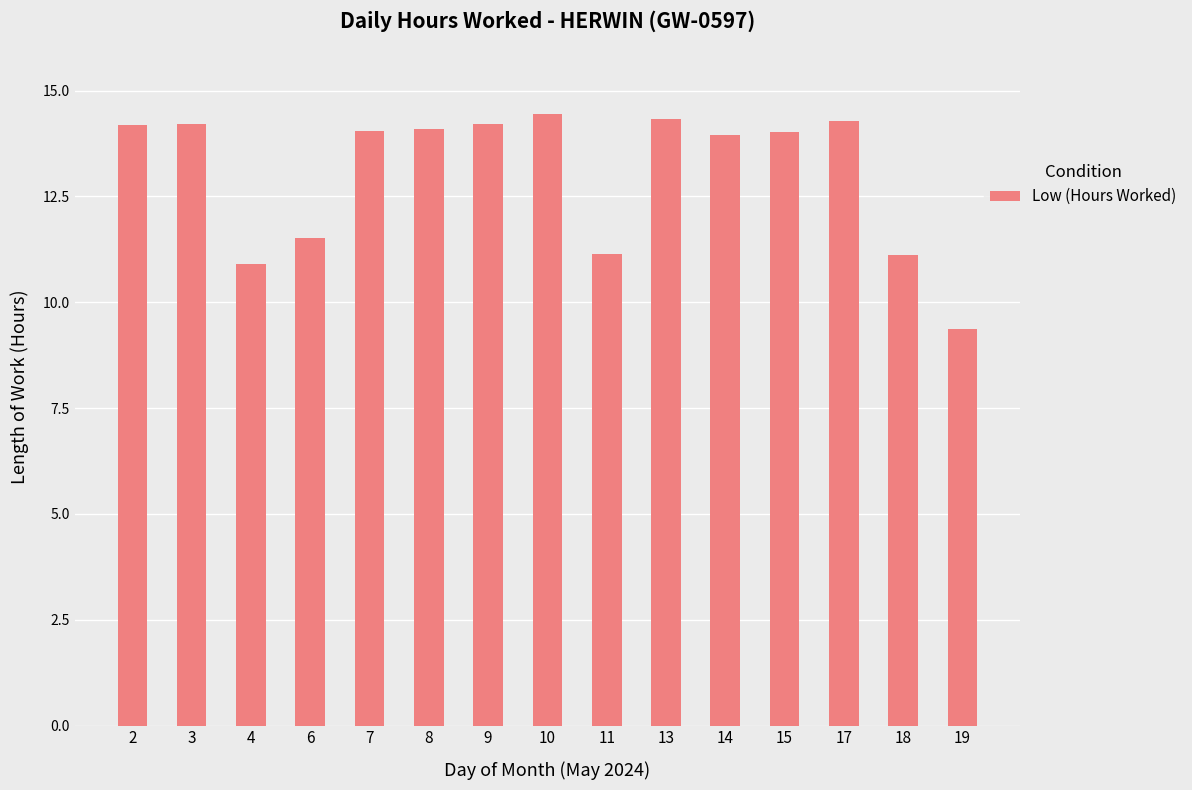

Is it true that the value at 17 is 19.3?

False